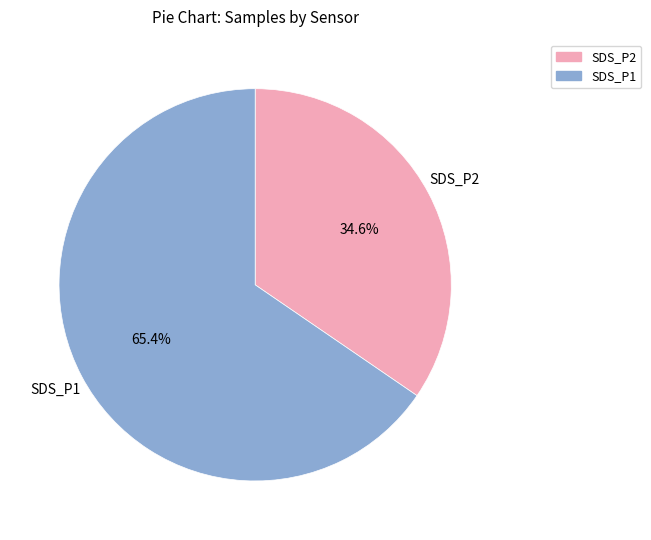

Is there a majority slice in this chart?

Yes